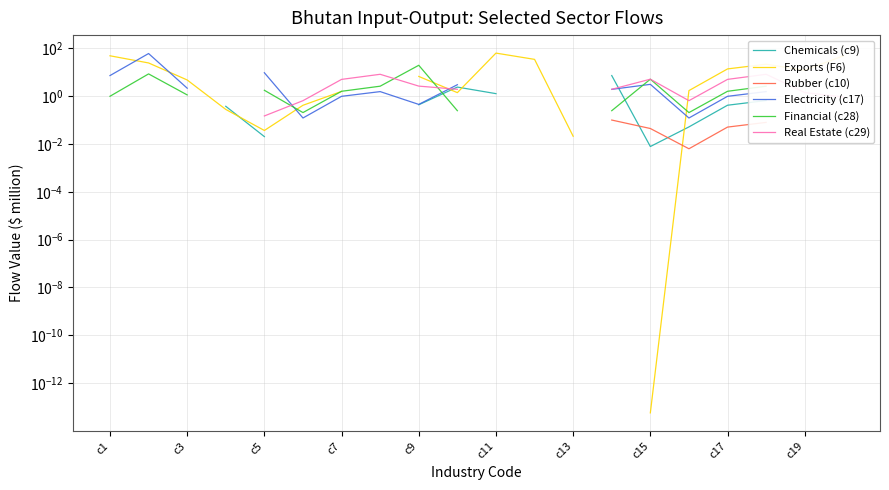

What value does the Exports (F6) series have at 17?

21.5